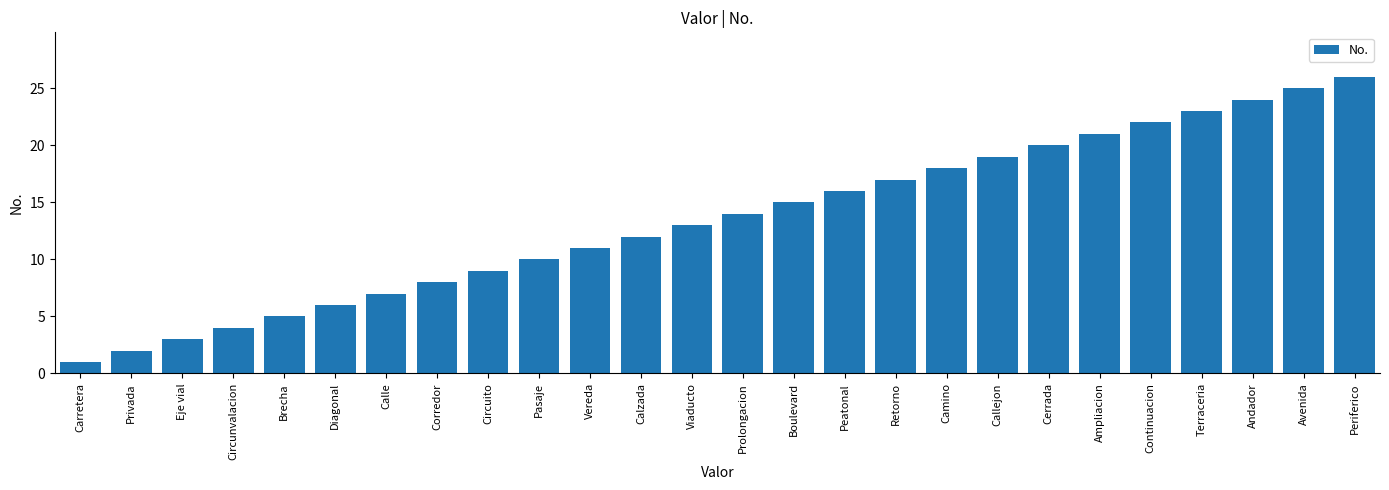

How many series are shown in this chart?

1